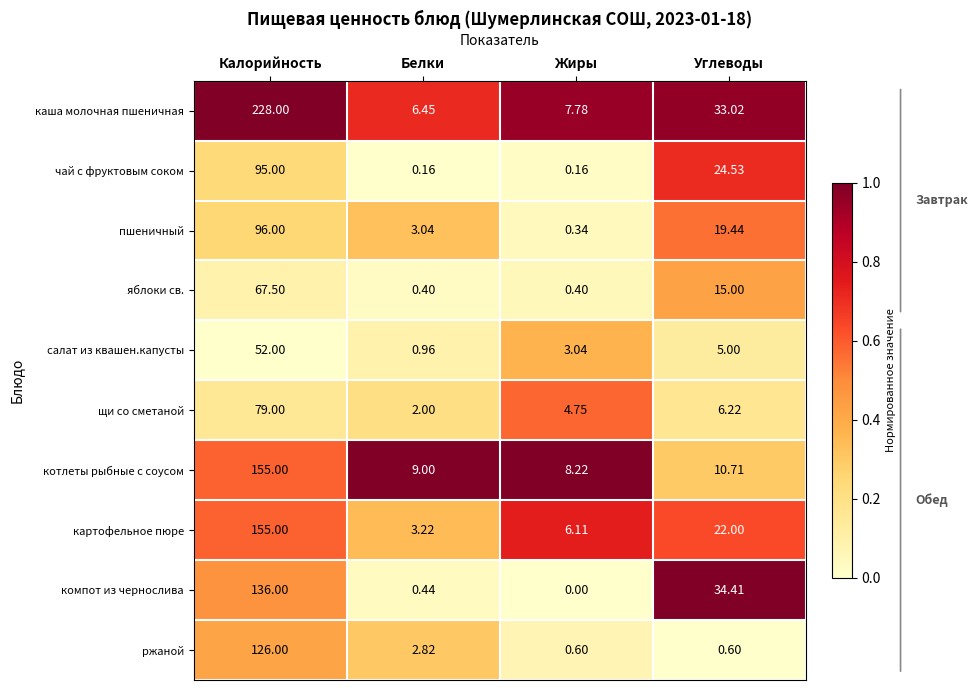

At Углеводы, list the series in order from largest to smallest.

компот из чернослива, каша молочная пшеничная, чай с фруктовым соком, картофельное пюре, пшеничный, яблоки св., котлеты рыбные с соусом, щи со сметаной, салат из квашен.капусты, ржаной